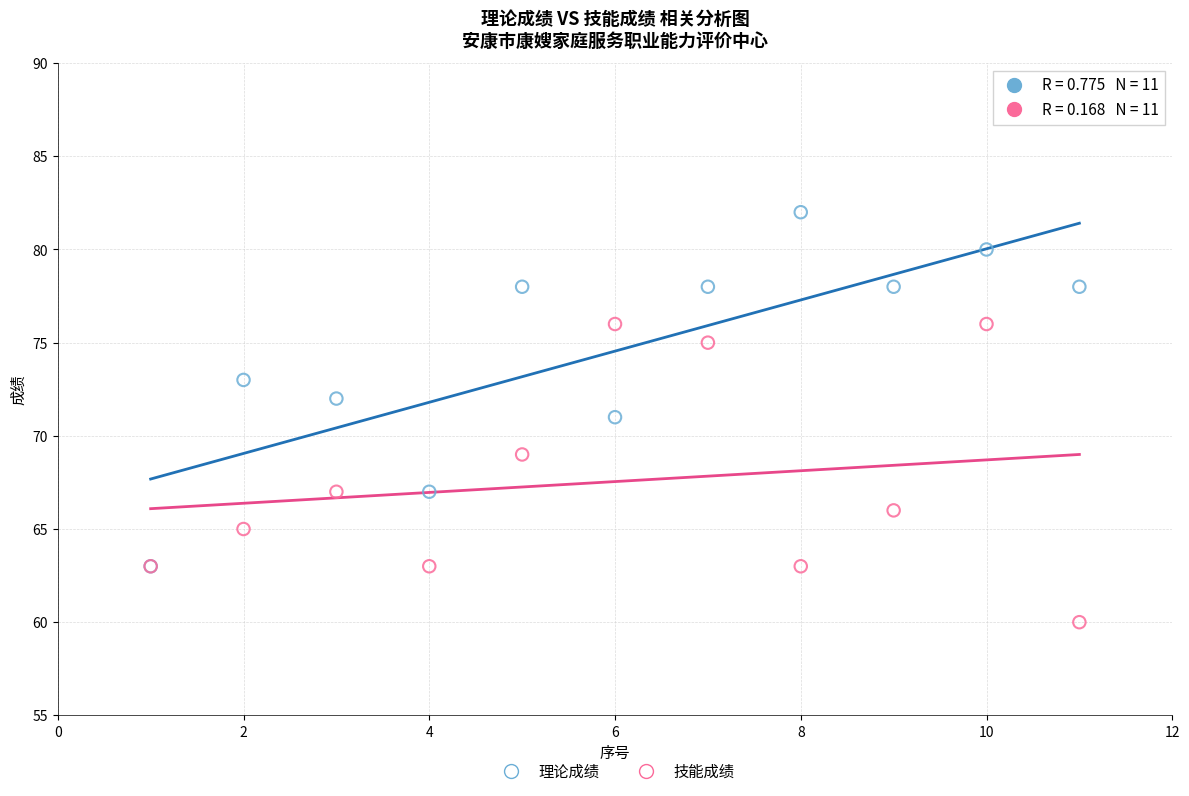

What are all the series names shown in the legend?

理论成绩, 技能成绩